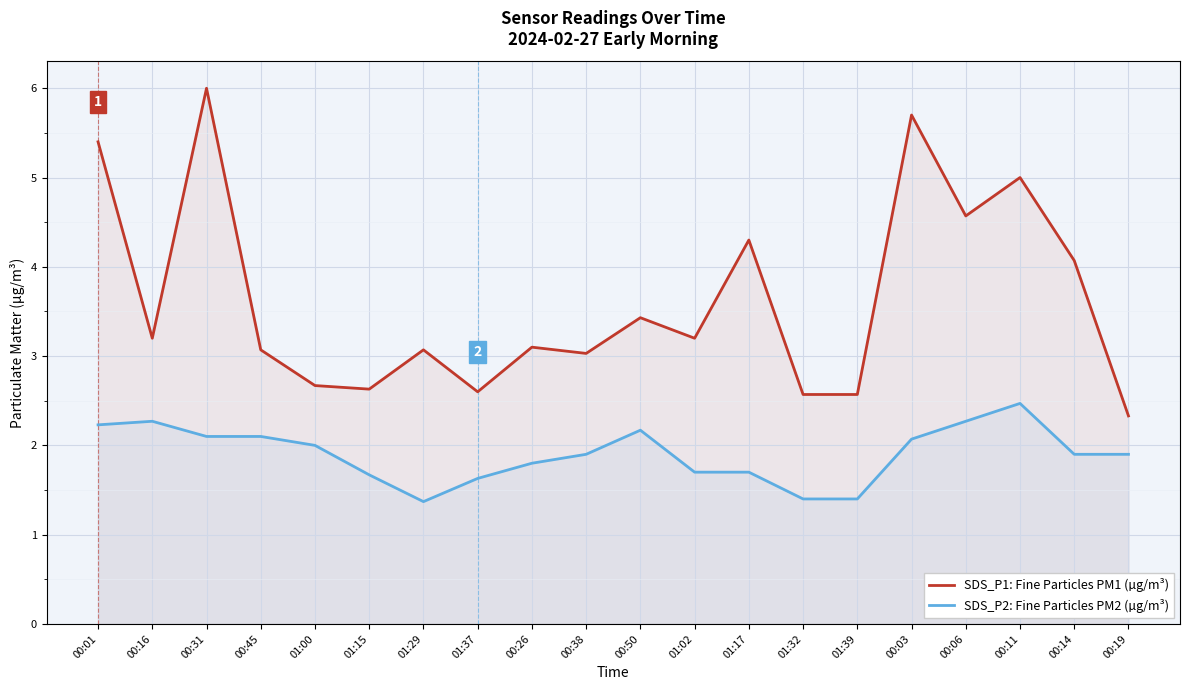

True or false: SDS_P2: Fine Particles PM2 (µg/m³) has a value of 1.7 at 01:15.

True